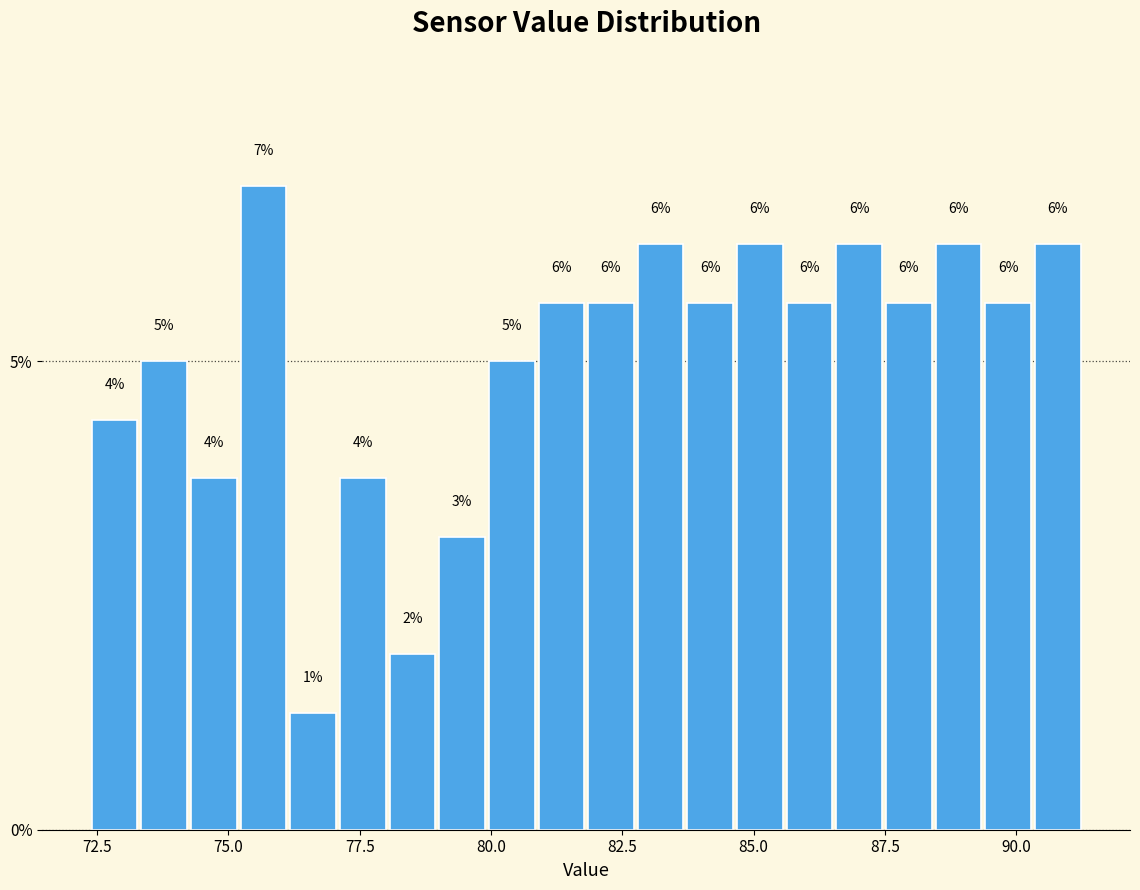

Around what value on the x-axis is the tallest bar? Give the approximate position of its centre, as read against the axis.

75.5